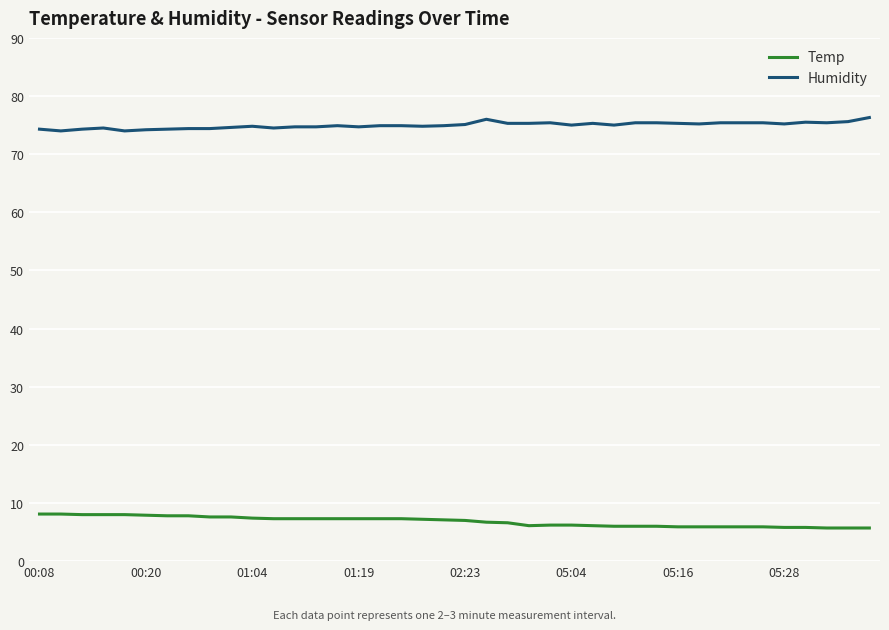

True or false: Humidity and Temp cross at least once.

False